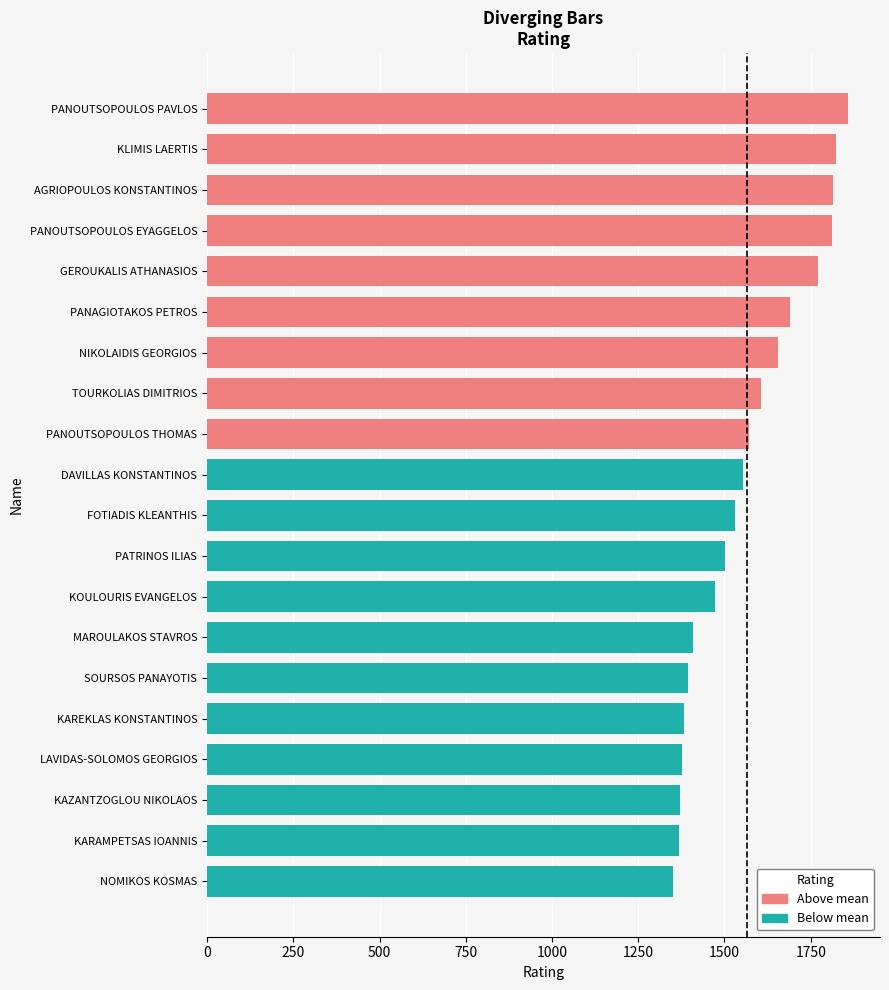

Count the number of categories in the chart.

20